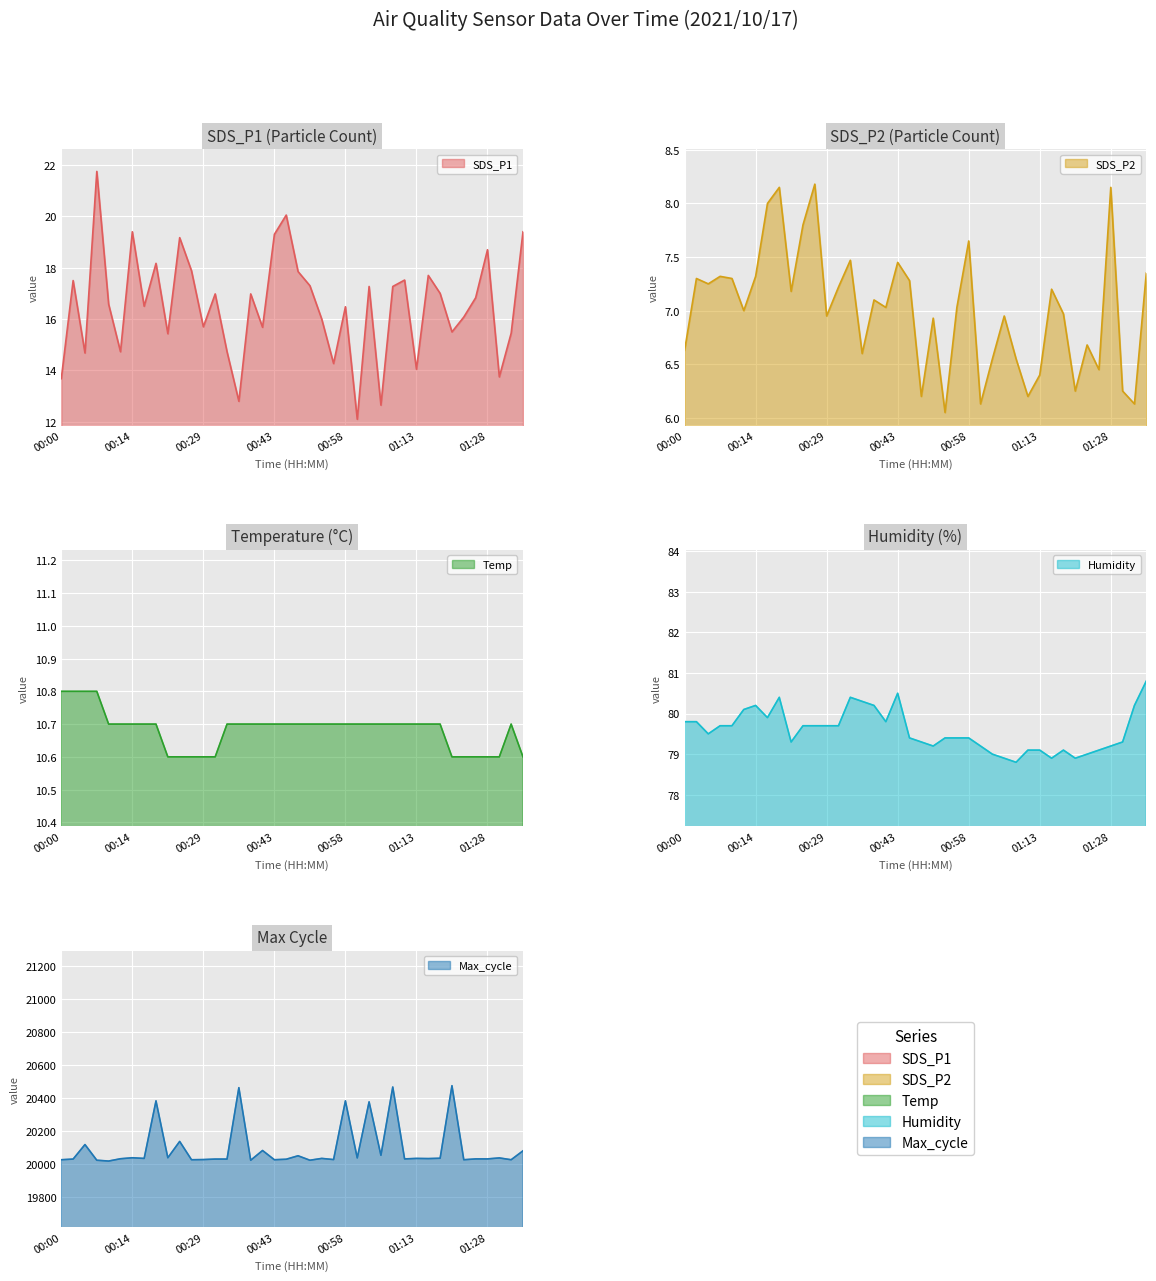

Which series has the largest range (max minus min)?

Max_cycle